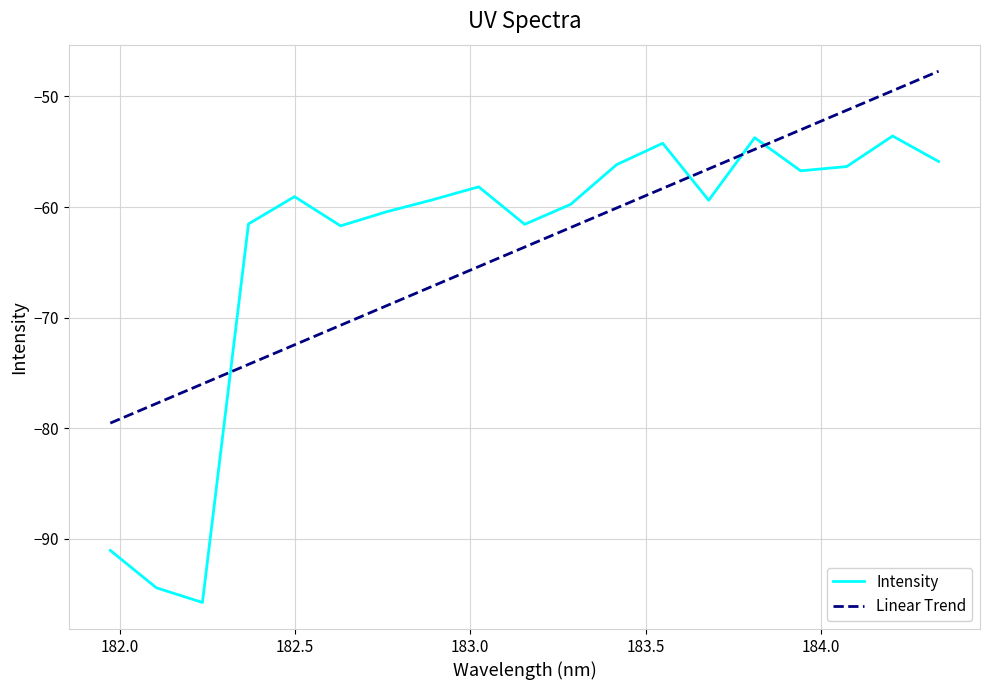

True or false: Linear Trend and Intensity cross at least once.

True